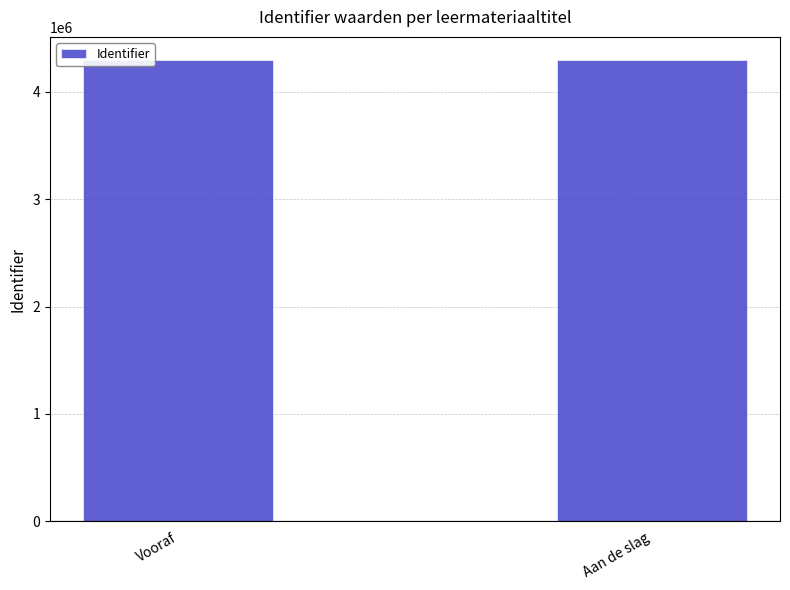

What is the average value?

4295904